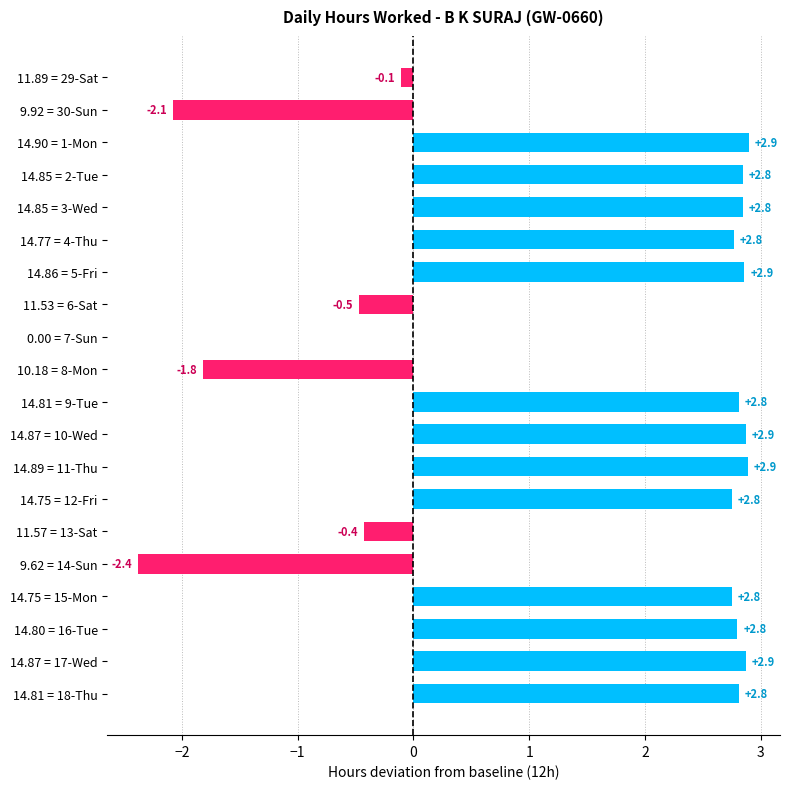

What is the change in value from 11.53 = 6-Sat to 14.81 = 9-Tue?

+3.3